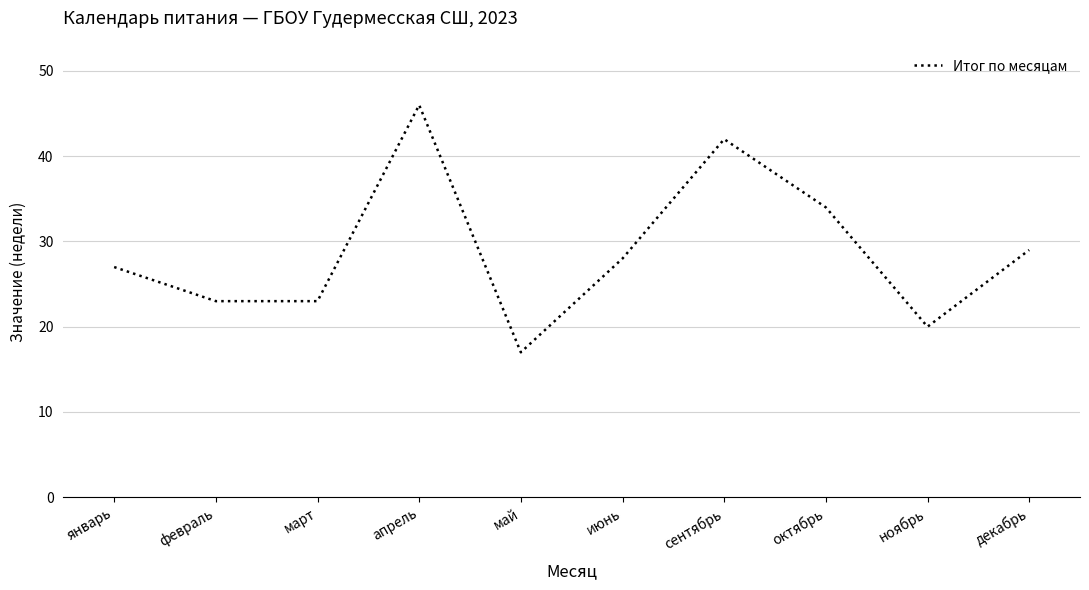

Which label corresponds to the largest value in the chart?

апрель